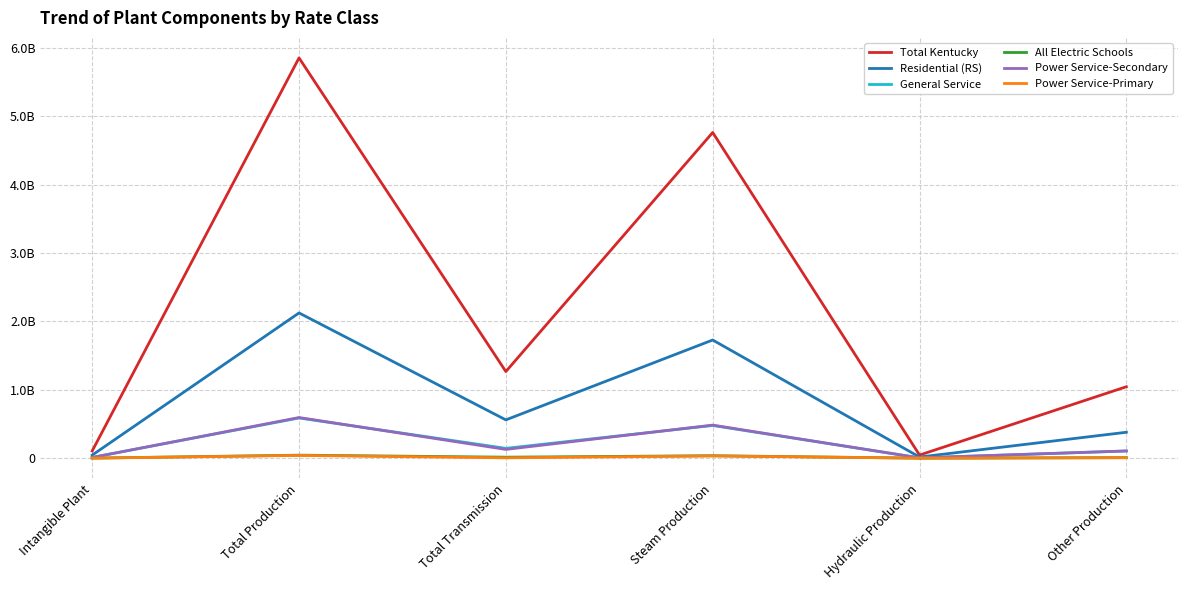

Is the value of All Electric Schools at Total Transmission greater than the value of General Service at Steam Production?

No